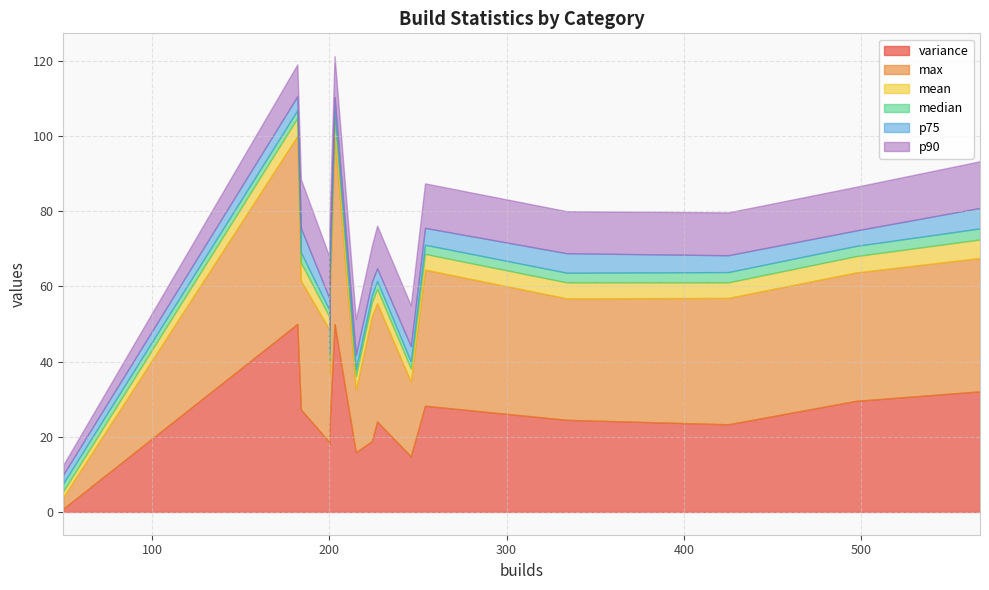

Which series has the widest spread of values?

variance